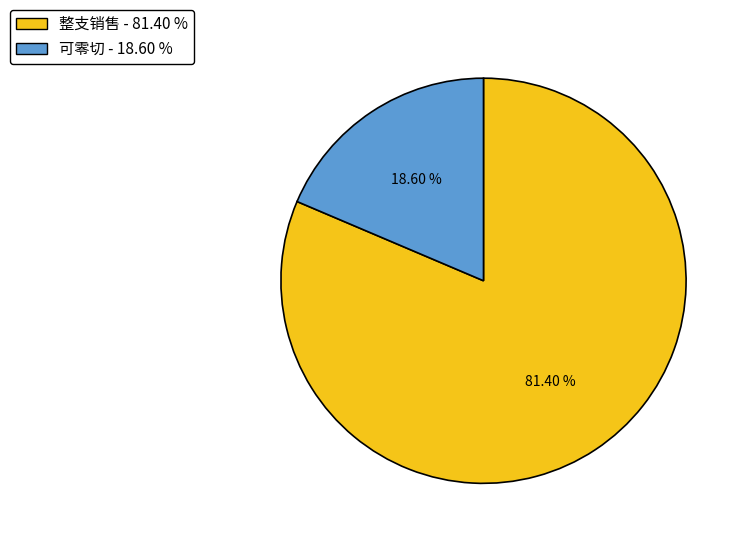

Which category has the smallest portion of the pie?

可零切